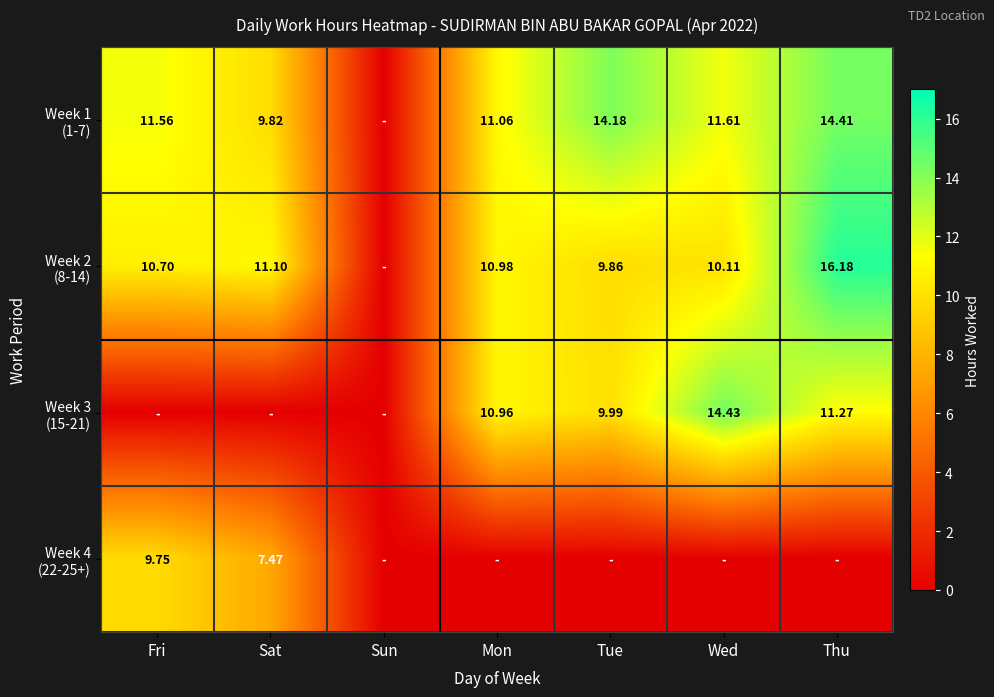

Which has a higher value, Wed or Tue?

Tue